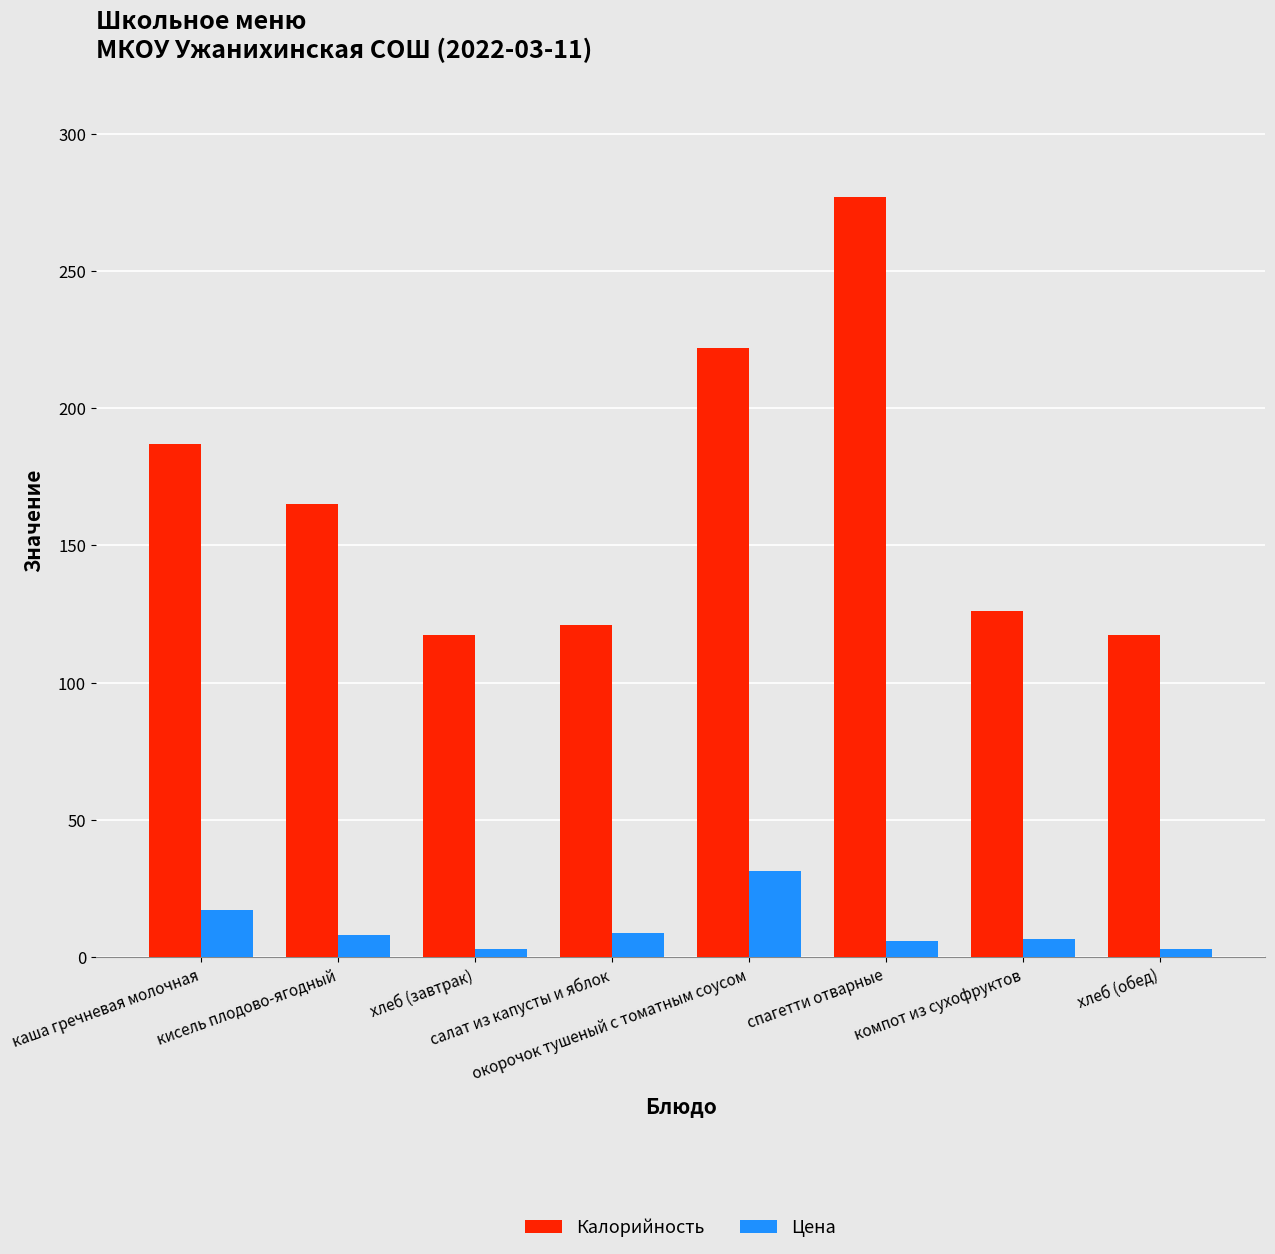

What is the label of the 4th bar from the left?

салат из капусты и яблок